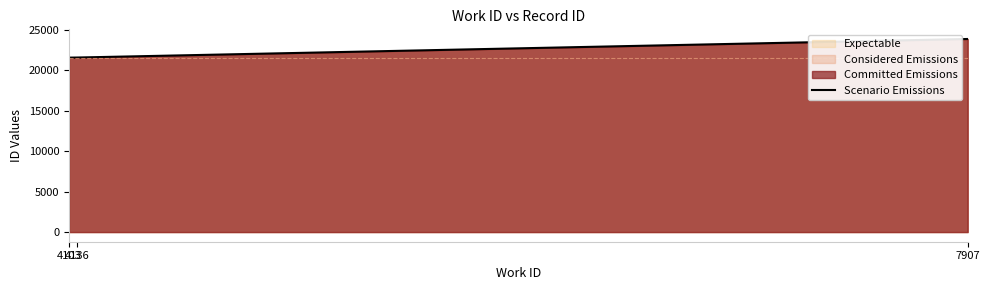

Is it true that the value at 4103 is 21587?

True